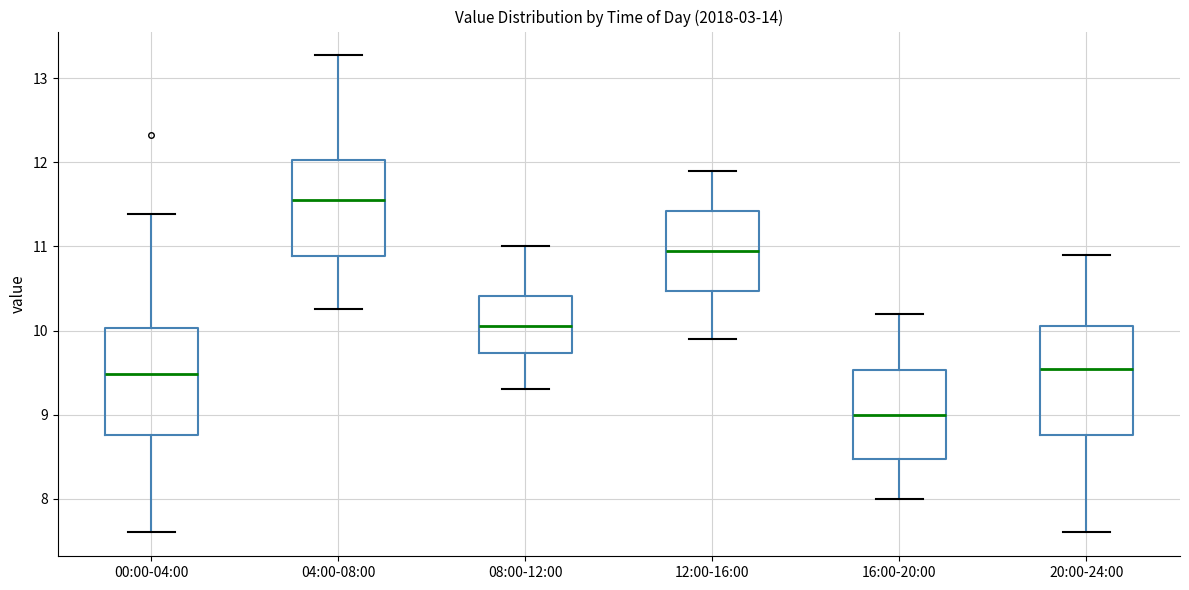

Reading left to right, transcribe this box plot: for each box, give where its median line is, the range the box spans, and where its two whiskers end, as read against the y-axis. The values are not printed on the chart, so give them approximately, as read against the axis.

00:00-04:00: median 9.5, box 8.8 to 10.0, whiskers 7.6 to 11.4
04:00-08:00: median 11.6, box 10.9 to 12.0, whiskers 10.3 to 13.3
08:00-12:00: median 10.1, box 9.7 to 10.4, whiskers 9.3 to 11.0
12:00-16:00: median 11.0, box 10.5 to 11.4, whiskers 9.9 to 11.9
16:00-20:00: median 9.0, box 8.5 to 9.5, whiskers 8.0 to 10.2
20:00-24:00: median 9.5, box 8.8 to 10.1, whiskers 7.6 to 10.9